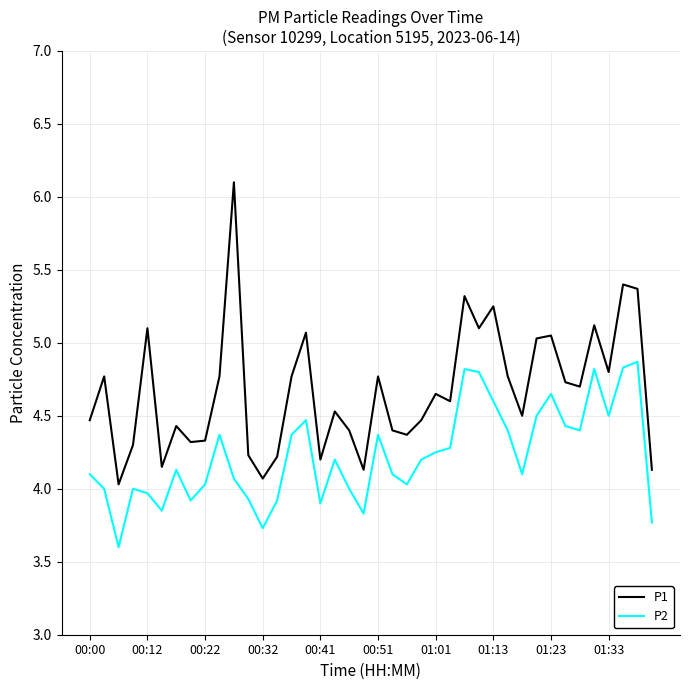

Which series has the widest spread of values?

P1